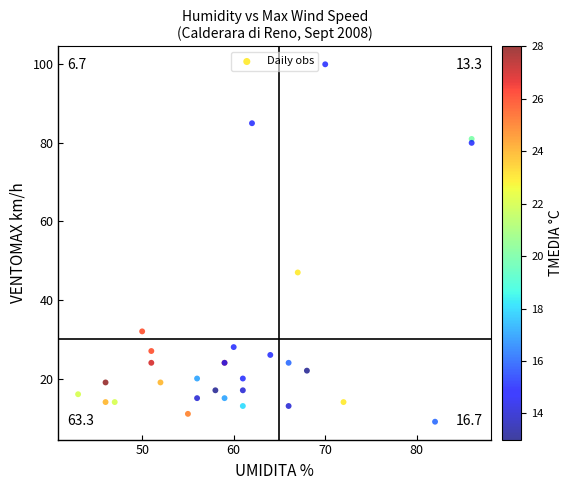

What Y value in the scatter plot is closest to 54?

47